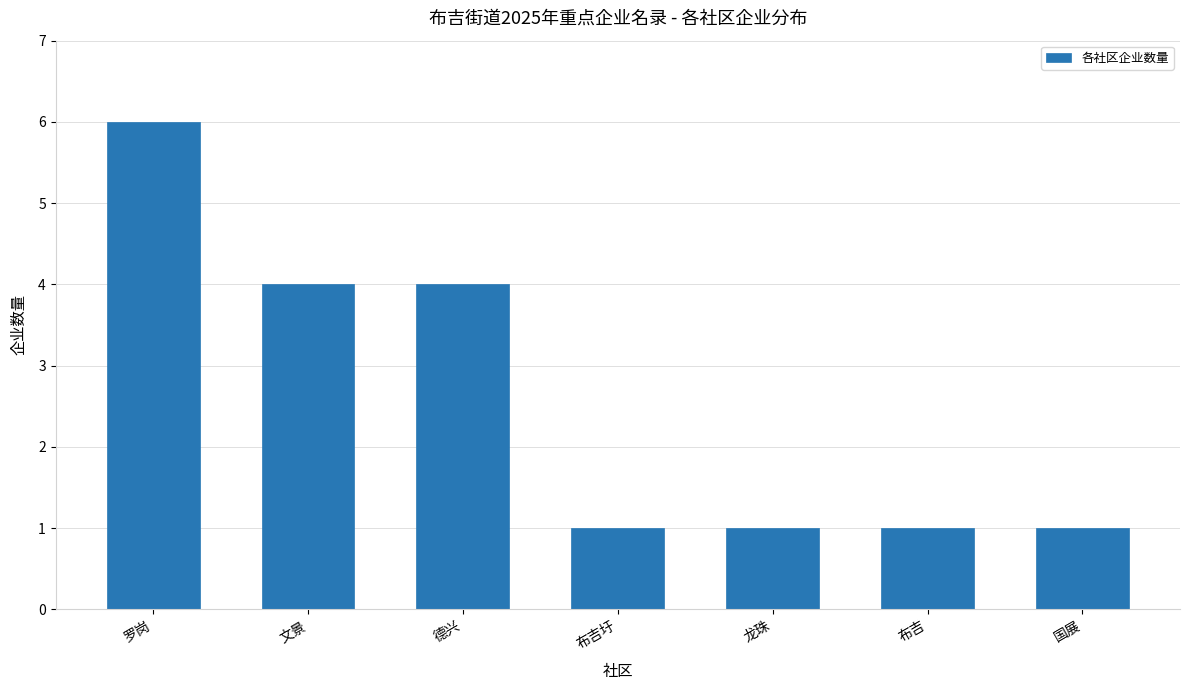

Is it true that the value at 德兴 is 4?

True